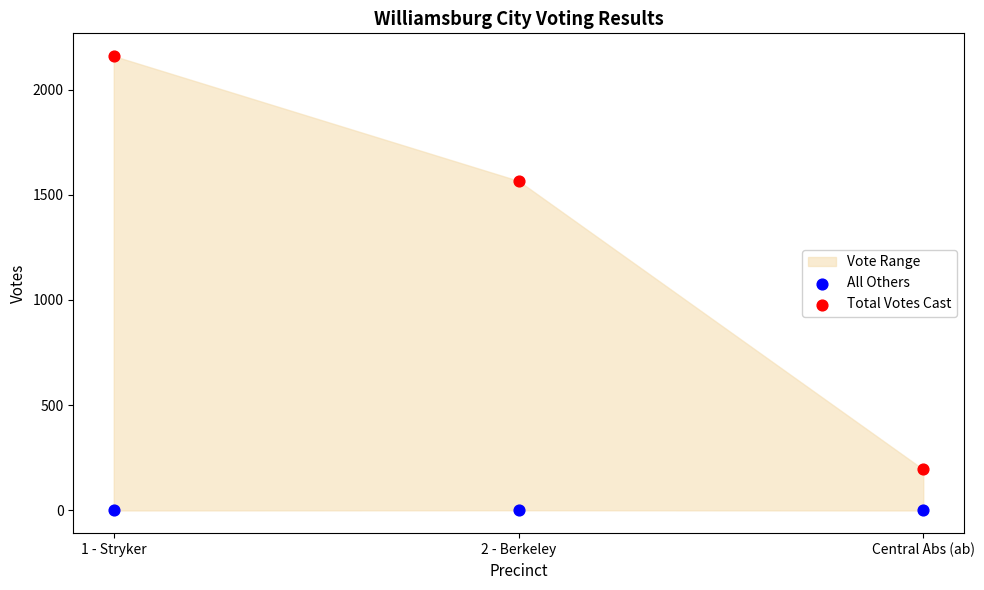

In the Total Votes Cast series, what Y value is closest to 1177?

1566